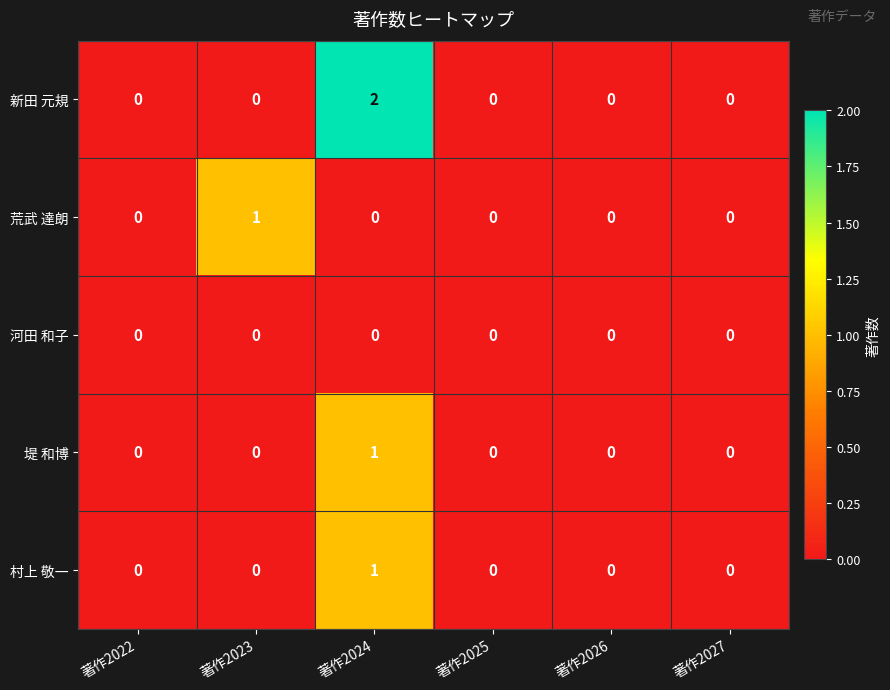

Reading left to right, list all the values displayed in this chart.

新田 元規: 0	0	2	0	0	0
荒武 達朗: 0	1	0	0	0	0
河田 和子: 0	0	0	0	0	0
堤 和博: 0	0	1	0	0	0
村上 敬一: 0	0	1	0	0	0